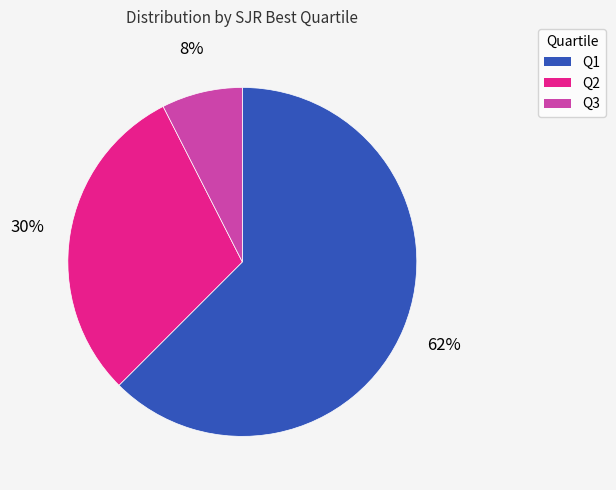

To the nearest percent, what is the average slice percentage?

33%